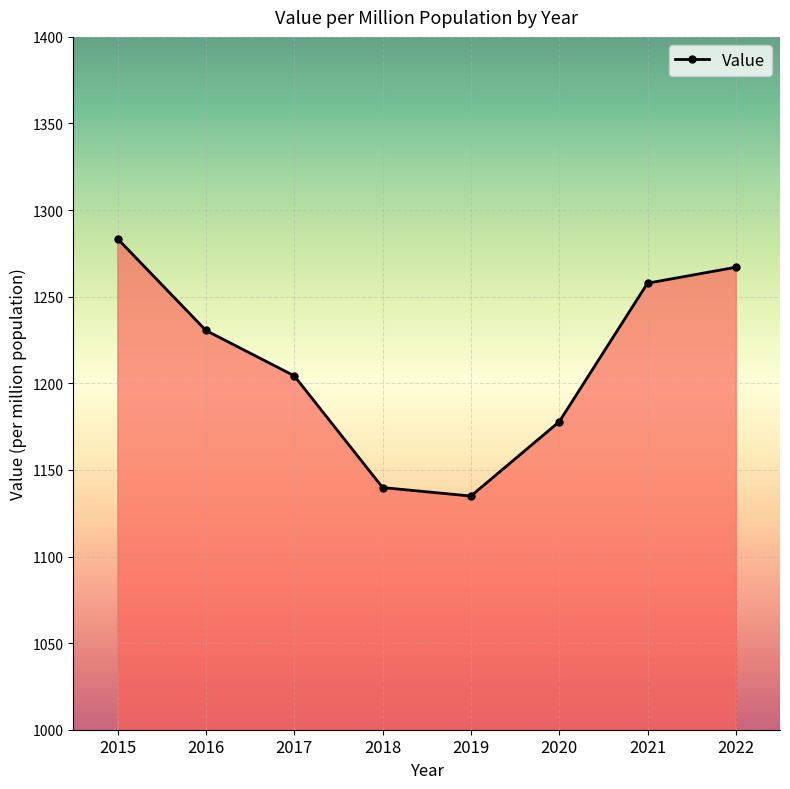

At which label is the value closest to 1209?

2017